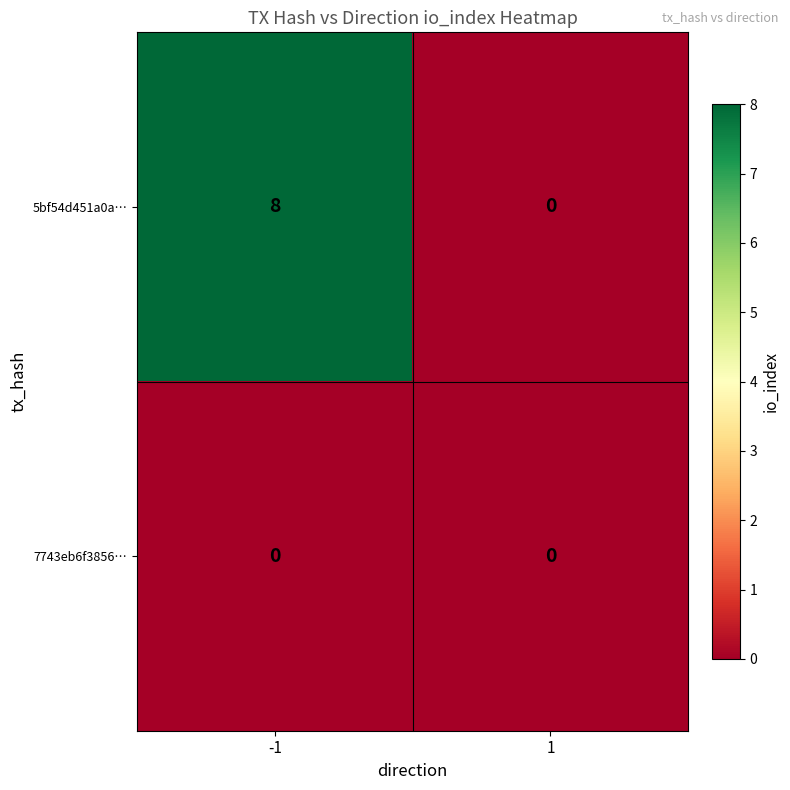

Which series has the widest spread of values?

5bf54d451a0a…